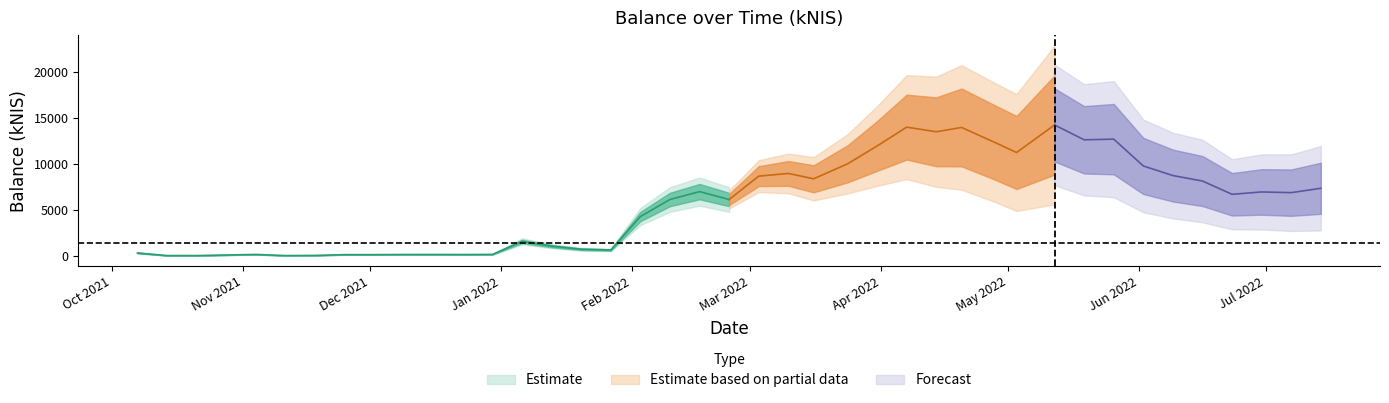

What is the average value?

5883.6